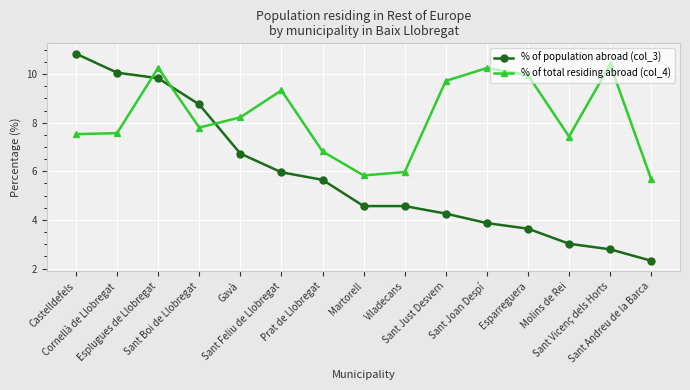

Rank the series by their average value, from highest to lowest.

% of total residing abroad (col_4), % of population abroad (col_3)